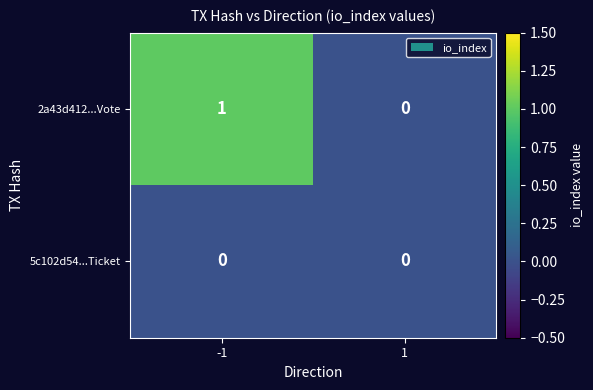

Rank the series by their maximum value, from highest to lowest.

2a43d412...Vote, 5c102d54...Ticket